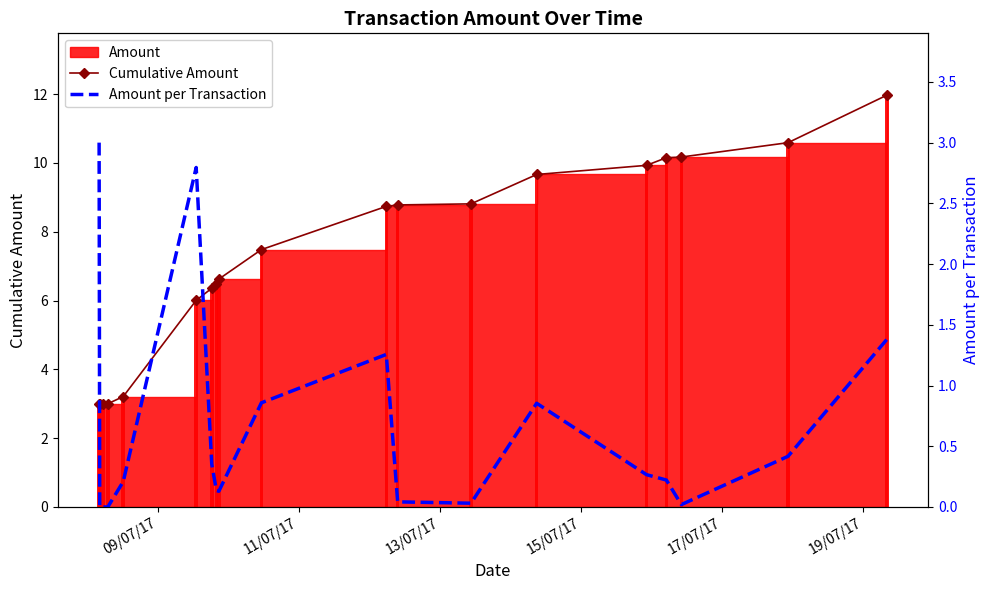

Which series has the largest range (max minus min)?

Cumulative Amount